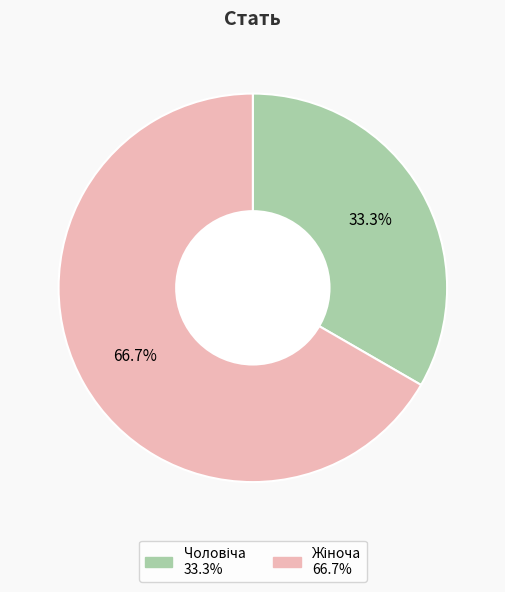

Does any single category account for the majority?

Yes